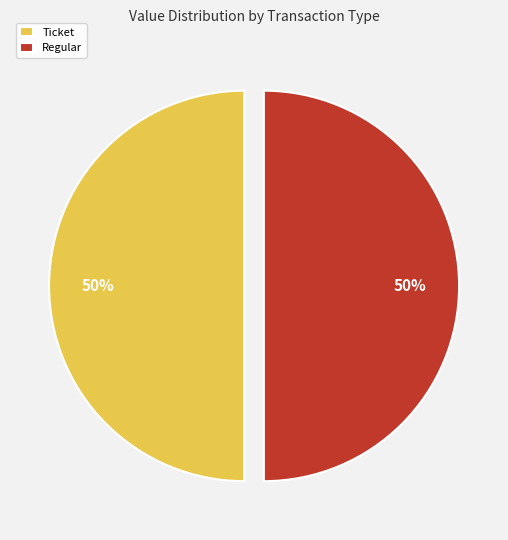

True or false: Regular accounts for 50% of the total.

True